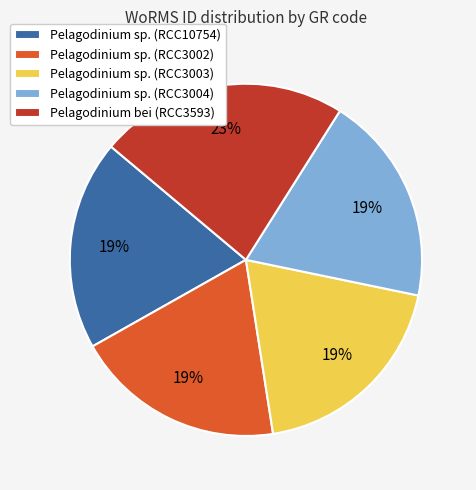

Is the sum of Pelagodinium sp. (RCC3003) and Pelagodinium sp. (RCC3004) greater than half?

No